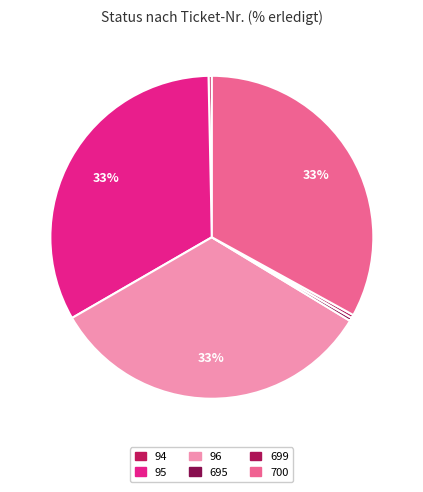

The 695 slice represents 0% of the pie. True or false?

True